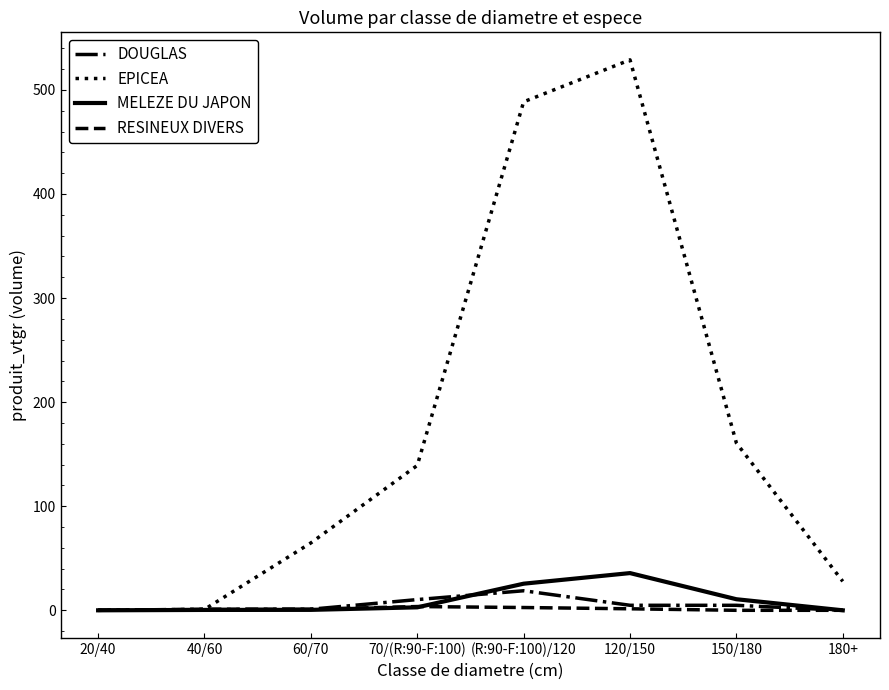

What is the difference between the highest and lowest values at 20/40?

0.1